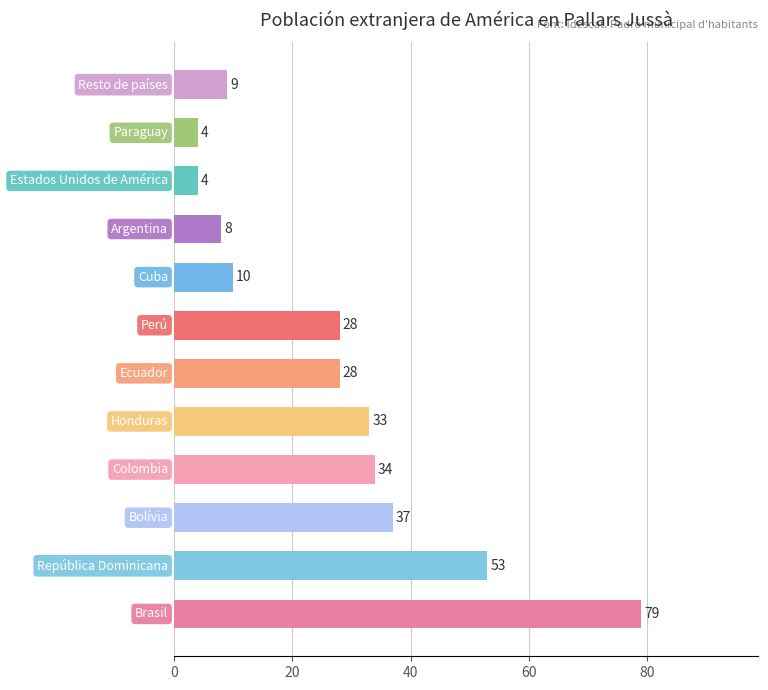

What is the difference between the maximum and second lowest values?

75